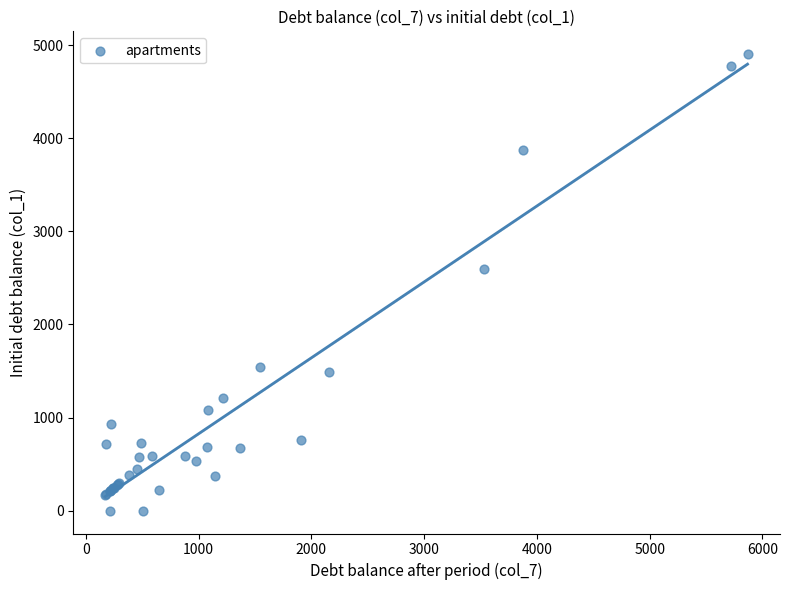

What Y value in the scatter plot is closest to 2451?

2590.9